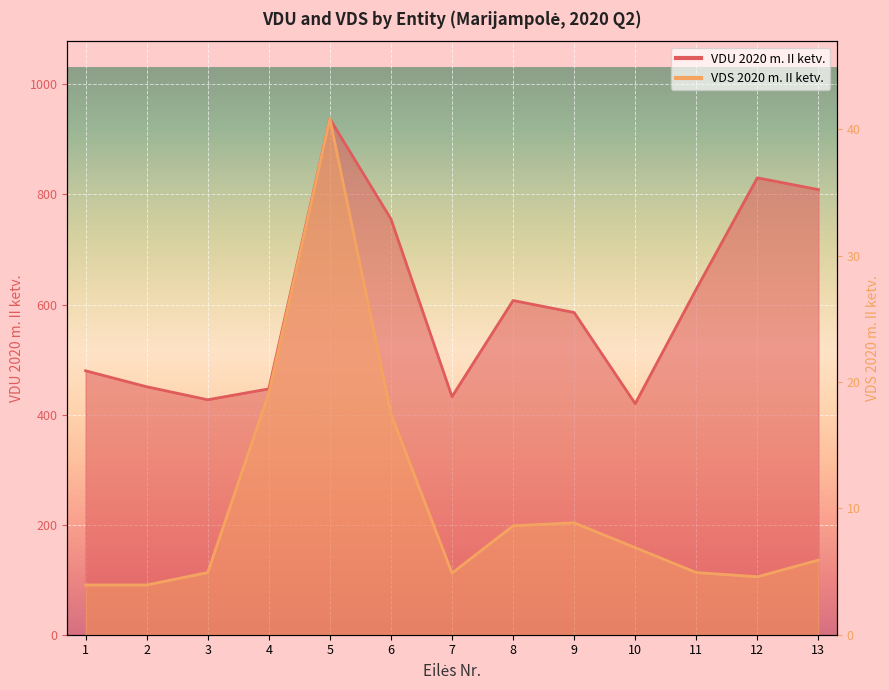

Which series changed the most between 2 and 4?

VDS 2020 m. II ketv.